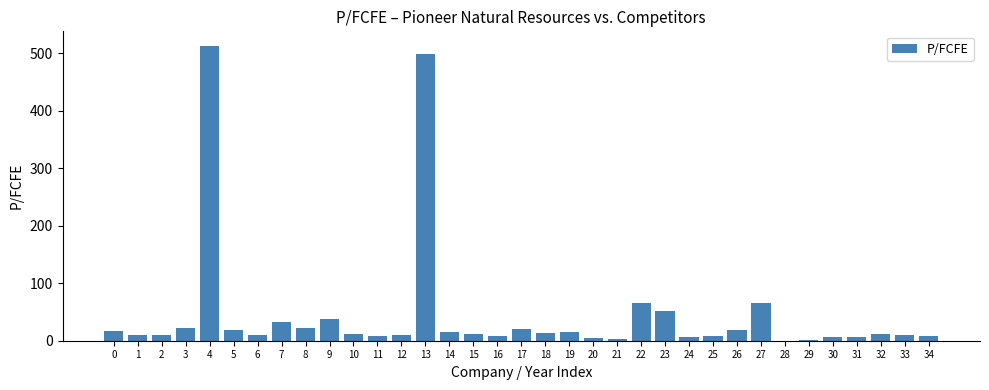

What is the sum of all values?

1572.5